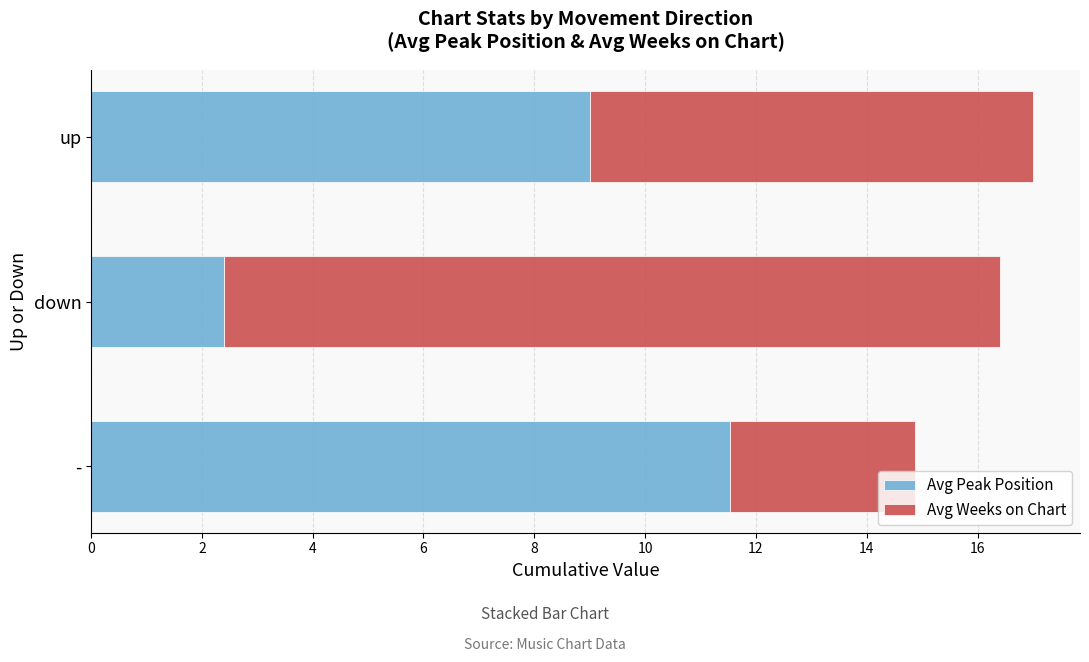

At which category is the sum across all series the highest?

up